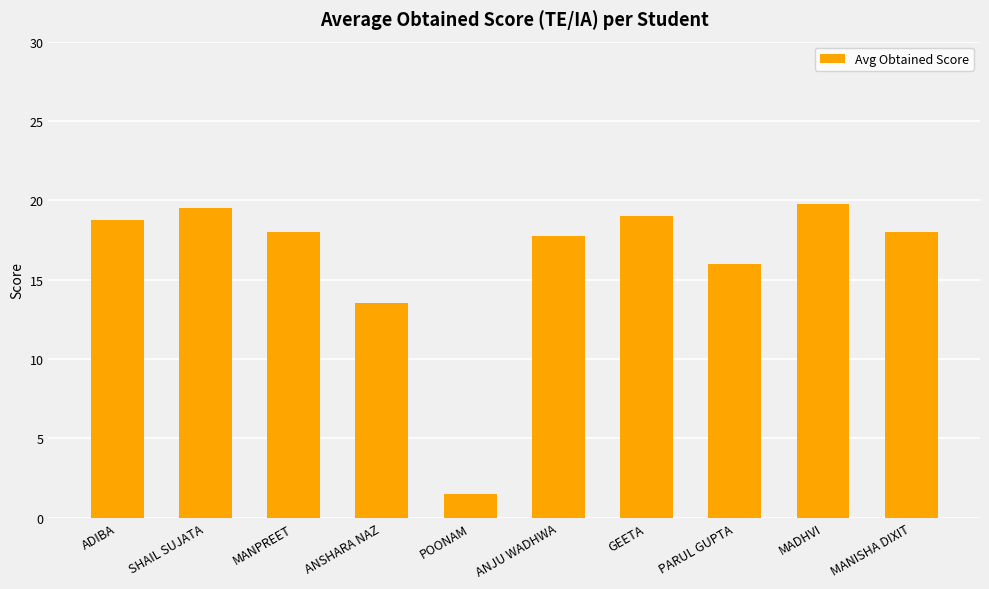

How many data points does each series have?

10